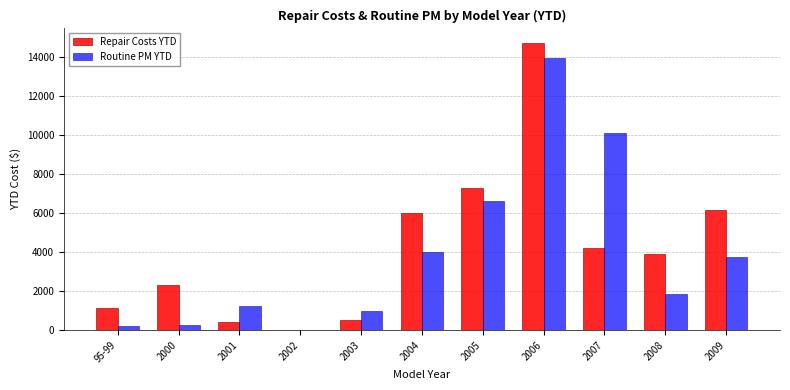

The Routine PM YTD series shows 3744.3 at 2009. True or false?

True